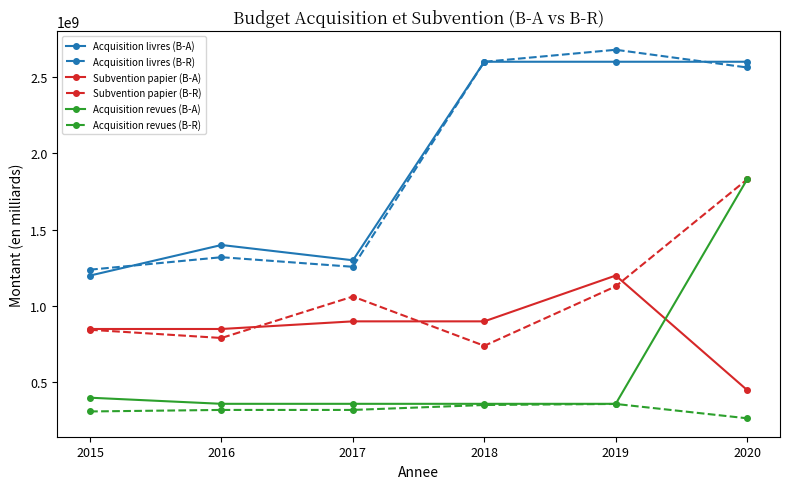

What is the sum of the Subvention papier (B-A) values at 2017 and 2018?

1800000000